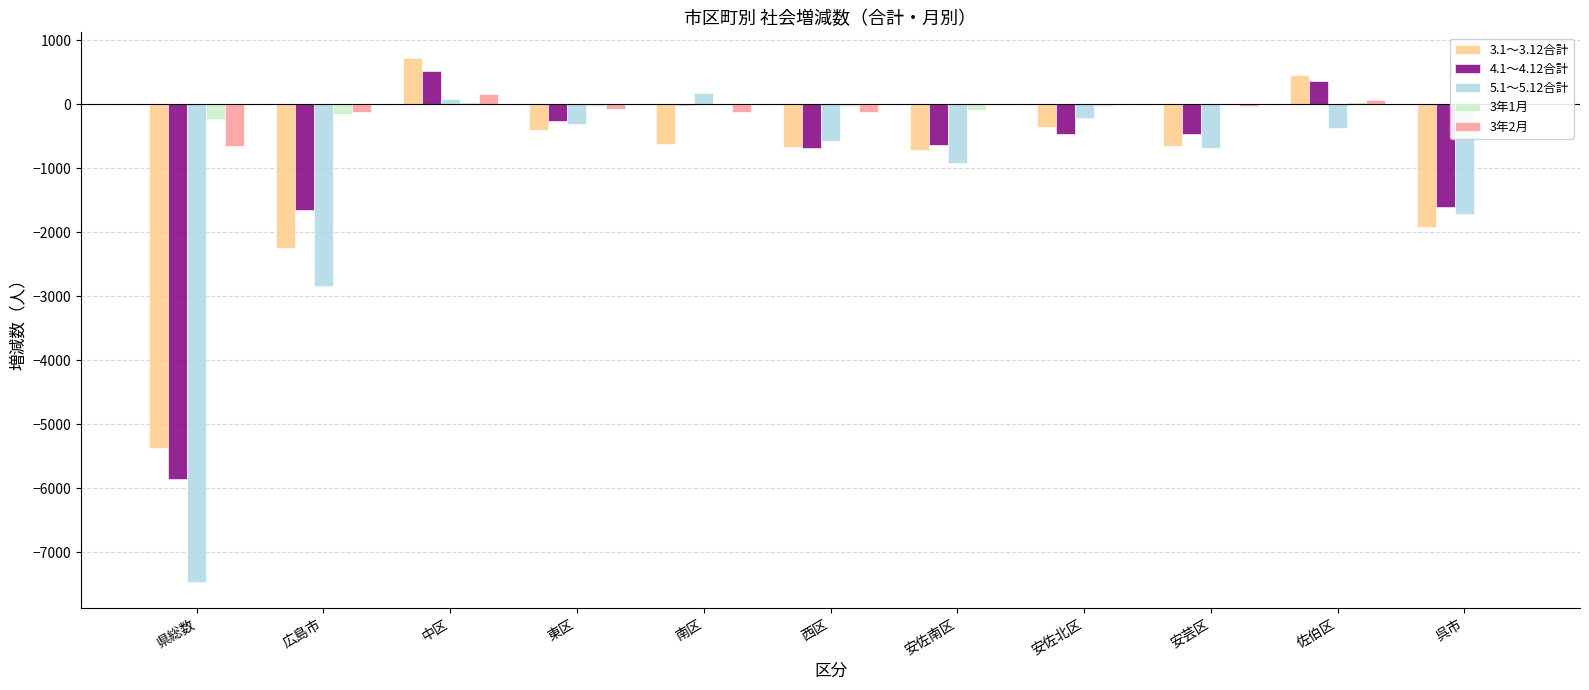

How many positive values does the 5.1～5.12合計 series have?

2